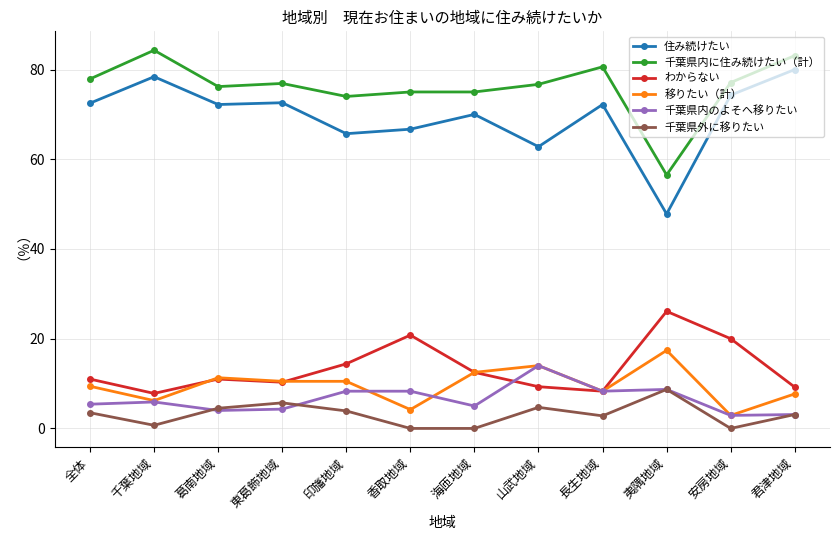

What is the maximum value shown in the chart?

84.3